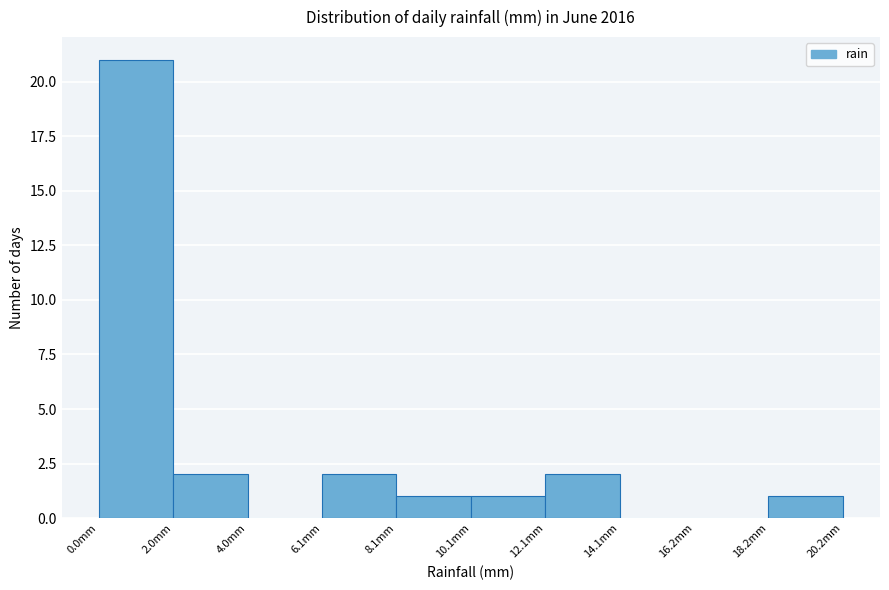

Reading left to right, list every bar in this chart as the range it spans on the x-axis followed by its height. Neither the bar edges nor the heights are printed on the chart, so give them approximately, as read against the axes.

0 to 2: 21
2 to 4: 2
4 to 6: 0
6 to 8: 2
8 to 10: 1
10 to 12: 1
12 to 14: 2
14 to 16: 0
16 to 18: 0
18 to 20: 1